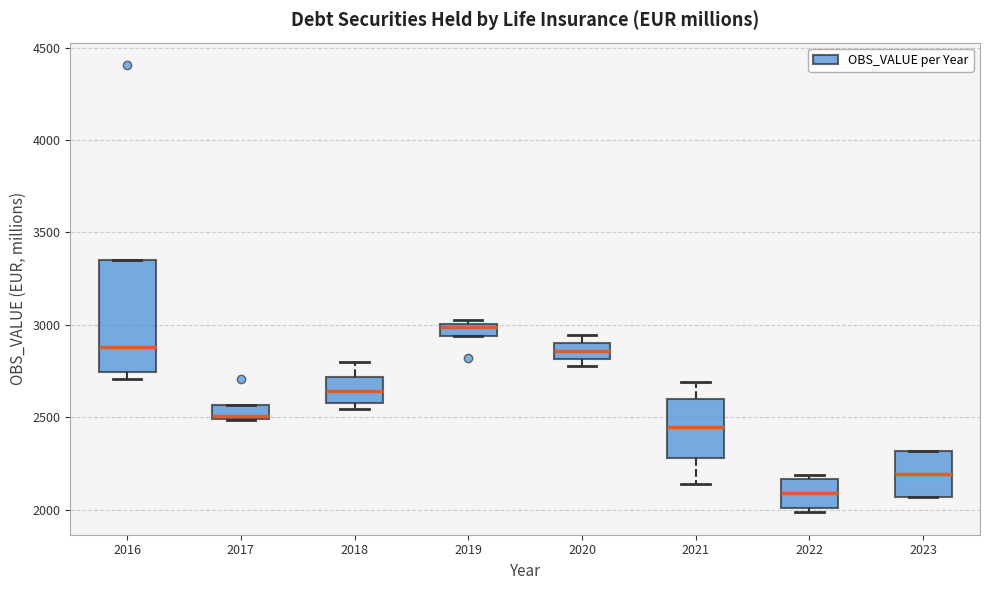

Which box has the lowest median line?

2022